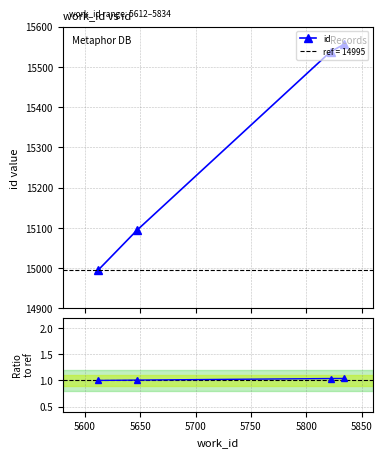

How many data points in id are less than 15538?

2